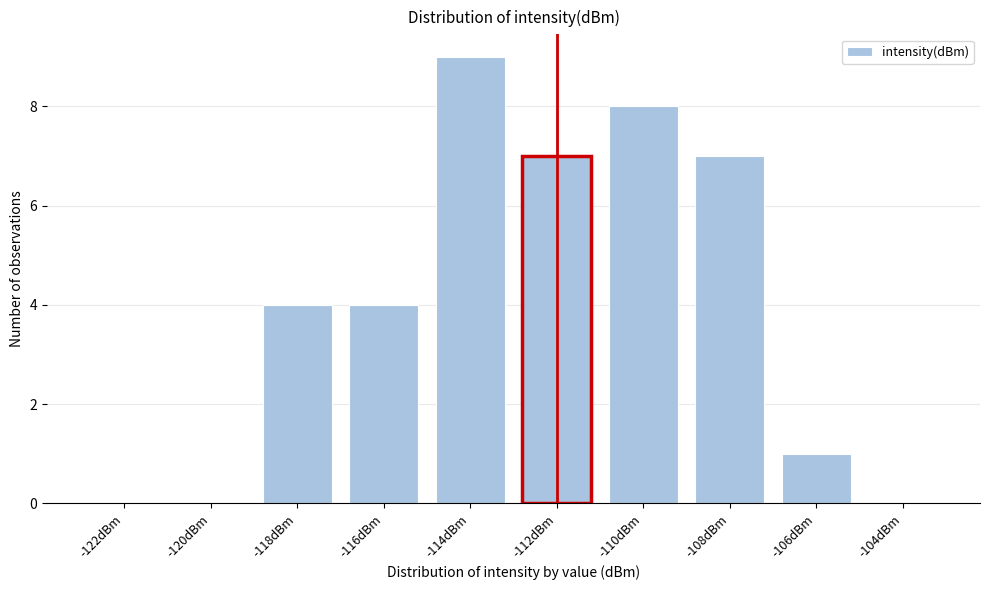

Reading left to right, what are all the values shown in this chart?

-122dBm=0	-120dBm=0	-118dBm=4	-116dBm=4	-114dBm=9	-112dBm=7	-110dBm=8	-108dBm=7	-106dBm=1	-104dBm=0